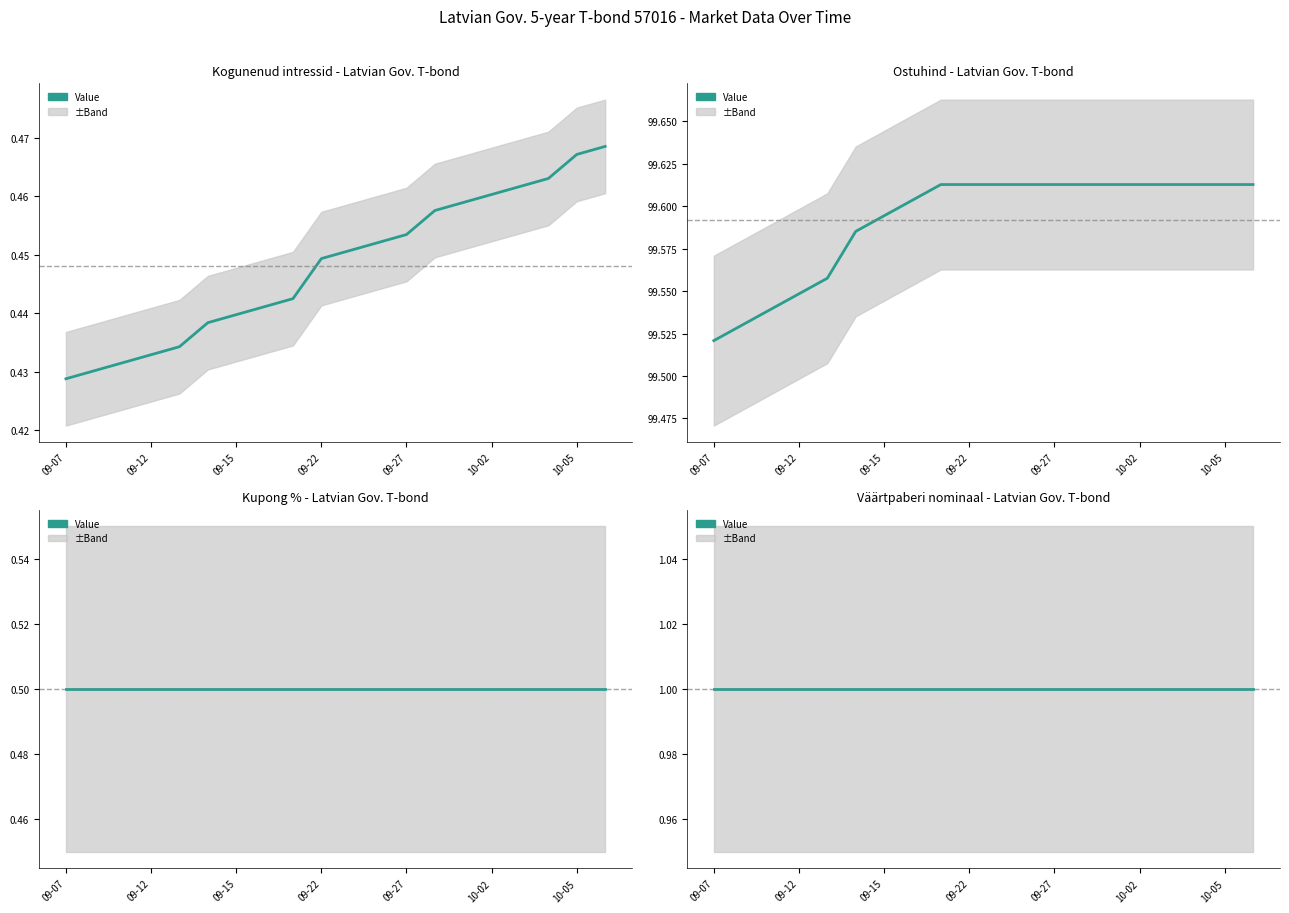

At how many categories does at least one series exceed 64?

20